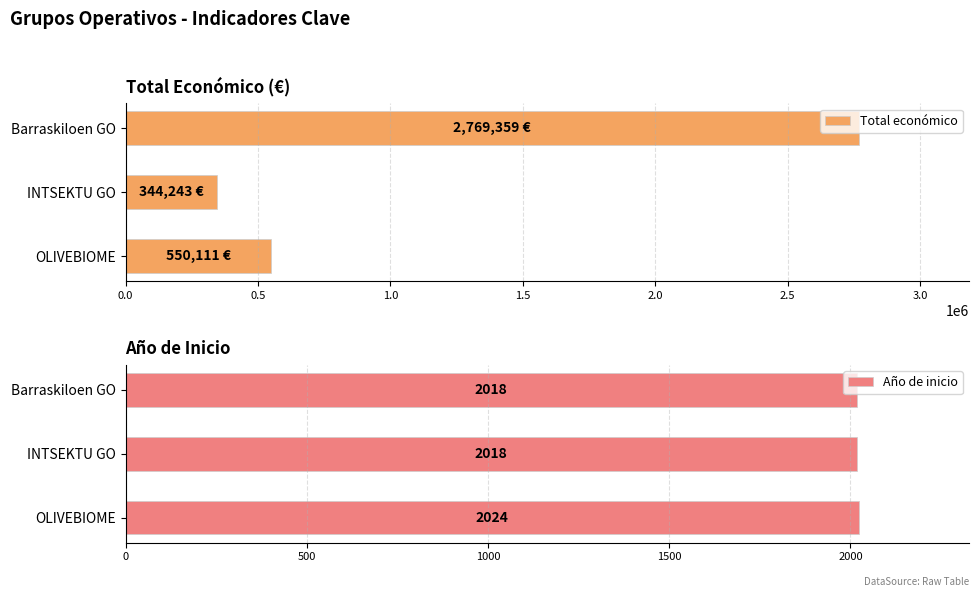

What is the maximum value for Año de inicio?

2024